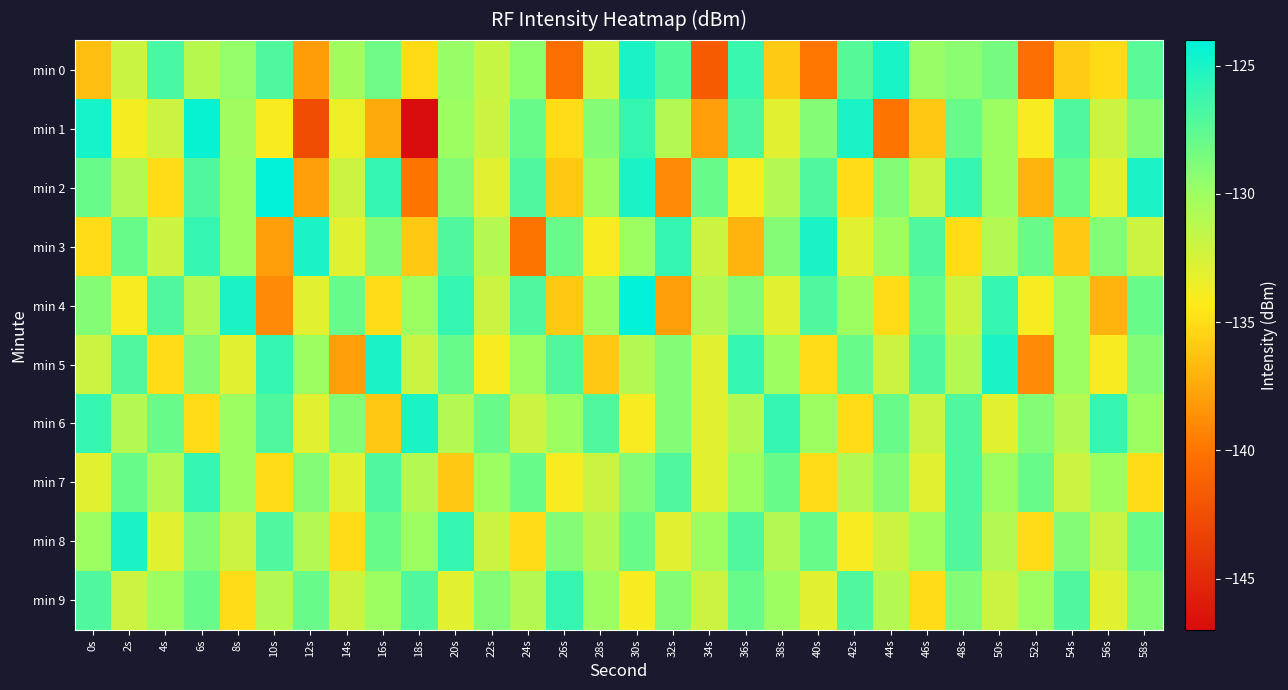

Count the number of categories in the chart.

30